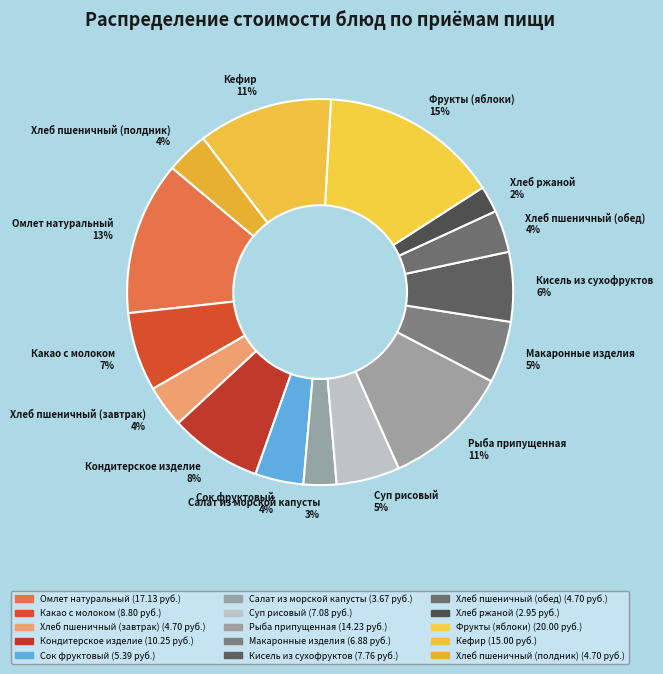

To the nearest percent, what percentage of the pie is Макаронные изделия 5%?

5%